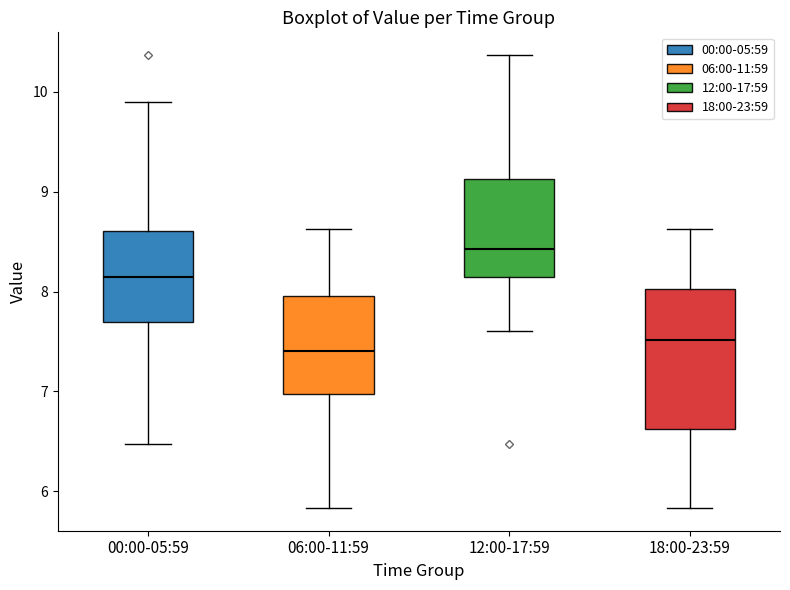

Where does the lower whisker of the box for 12:00-17:59 end on the y-axis? The values are not printed on the chart, so give them approximately, as read against the axis.

7.6